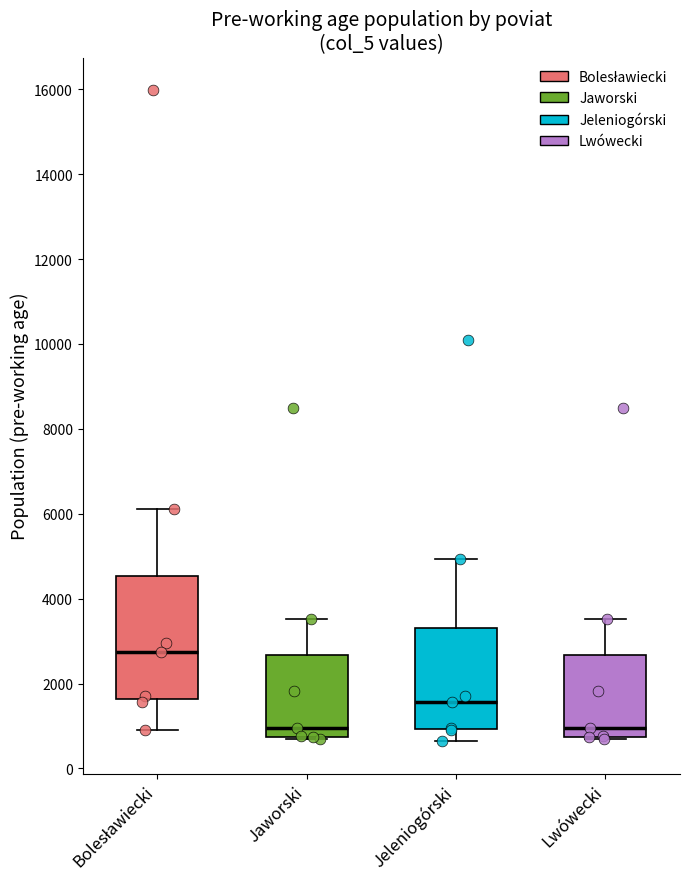

Comparing the boxes themselves (not the whiskers), which one is the tallest?

Bolesławiecki